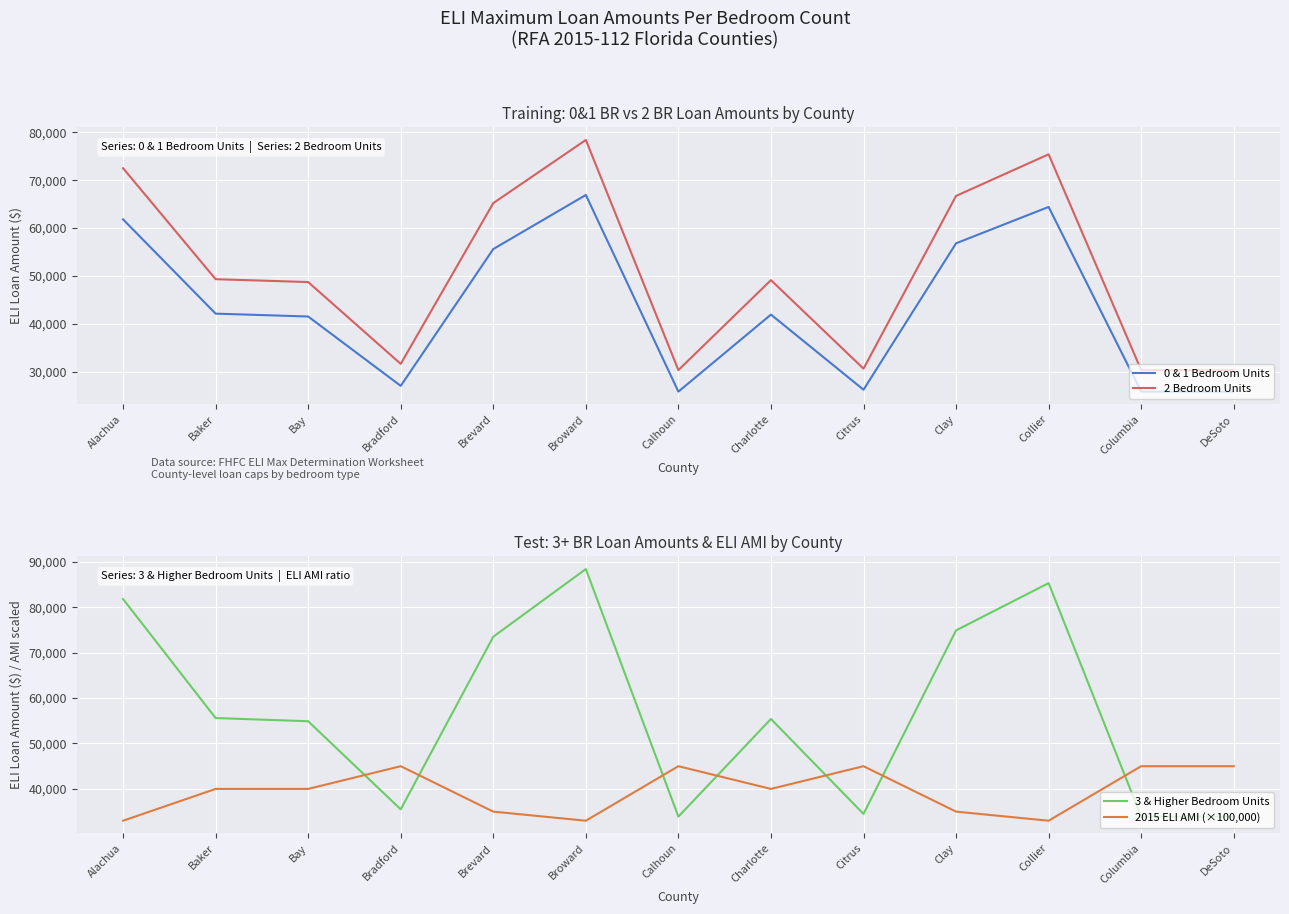

True or false: 2015 ELI AMI (×100,000) has a value of 40000 at Baker.

True